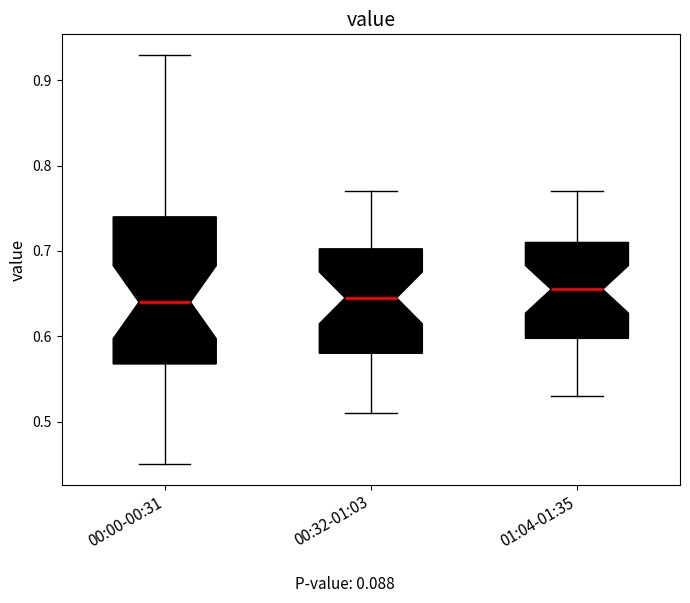

Where does the median line of the box for 00:32-01:03 sit on the y-axis? The values are not printed on the chart, so give them approximately, as read against the axis.

0.65